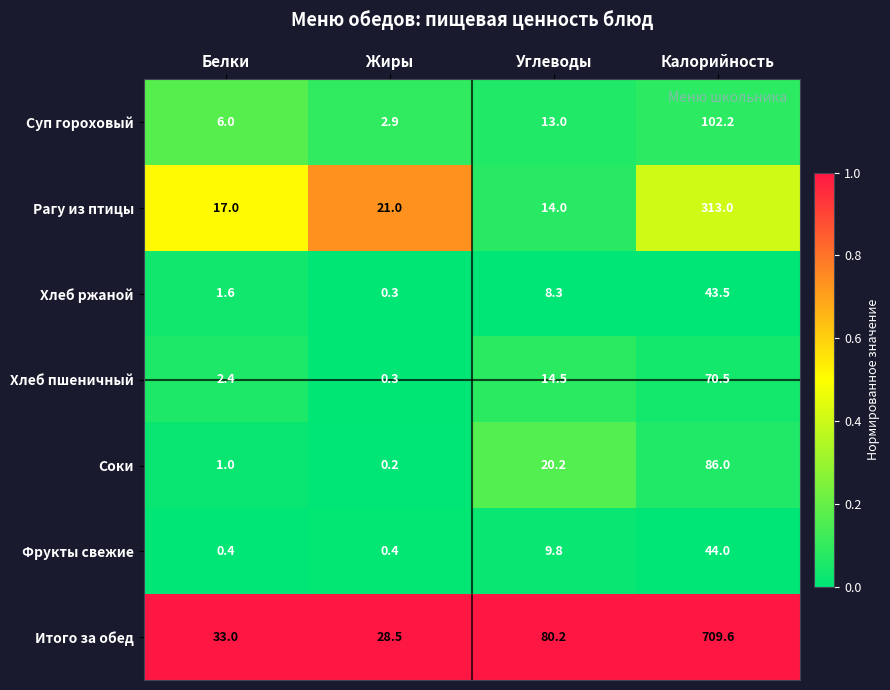

What is the total value across all series at Углеводы?

160.0